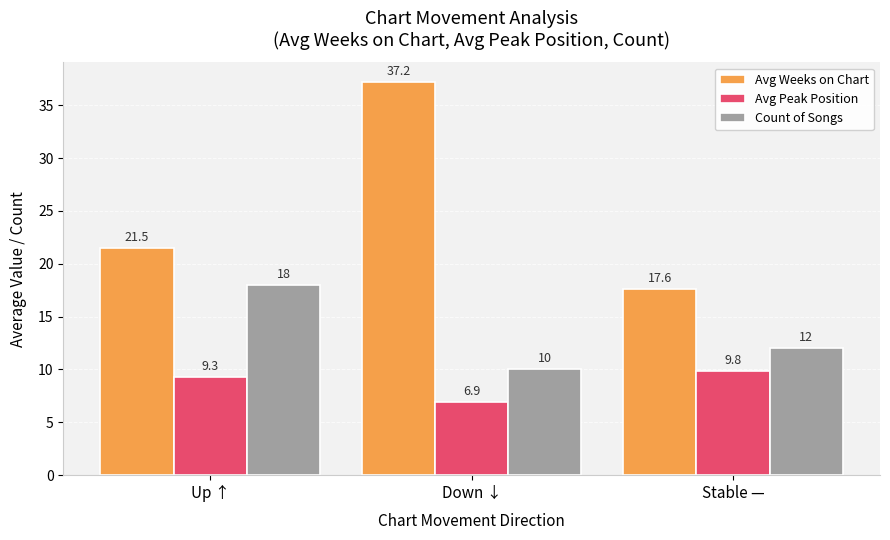

At which category is the sum across all series the highest?

Down ↓